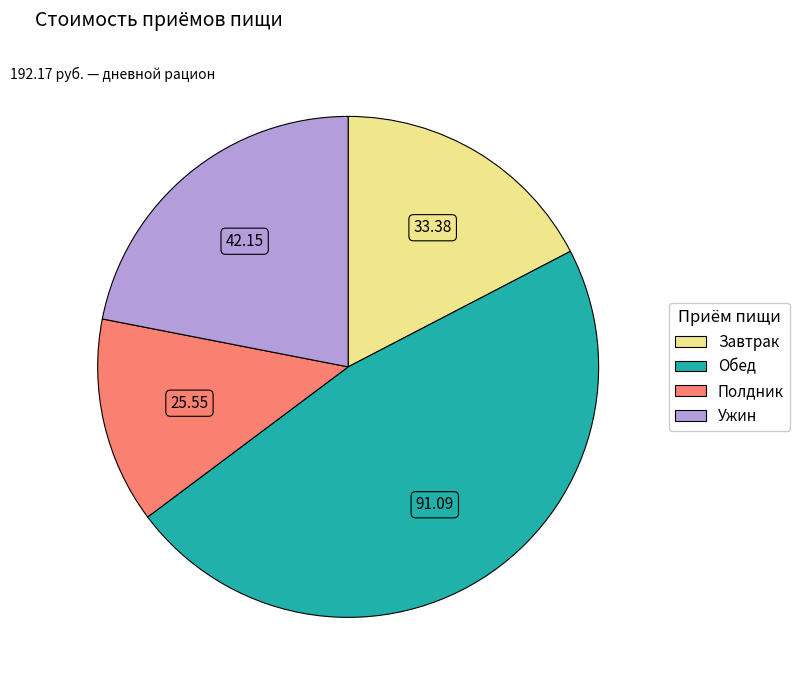

Do Полдник and Обед together represent more than half of the pie?

Yes